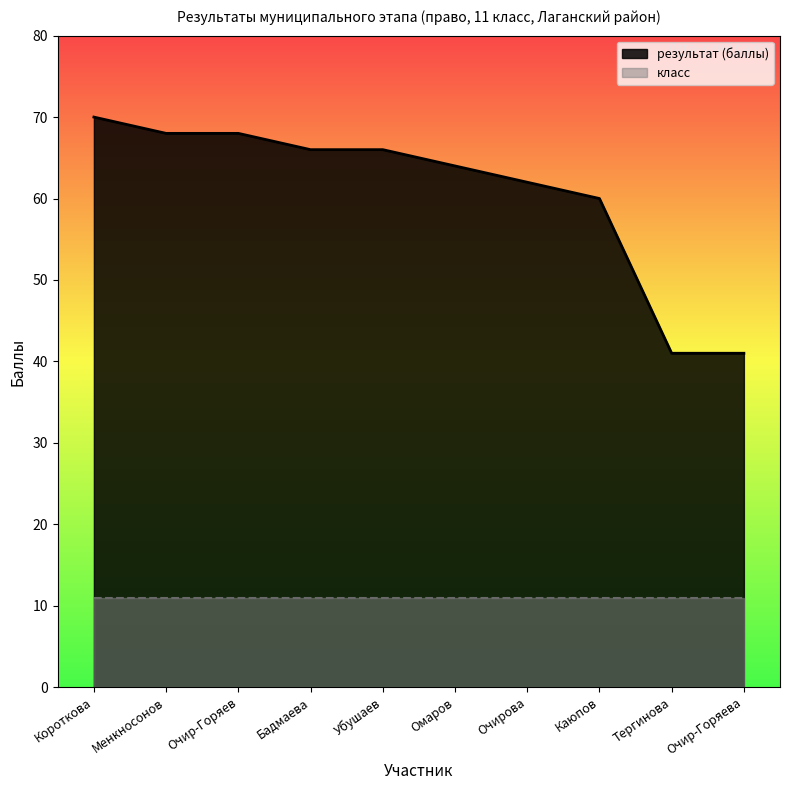

What is the sum of the values at Очирова and Тергинова?

103